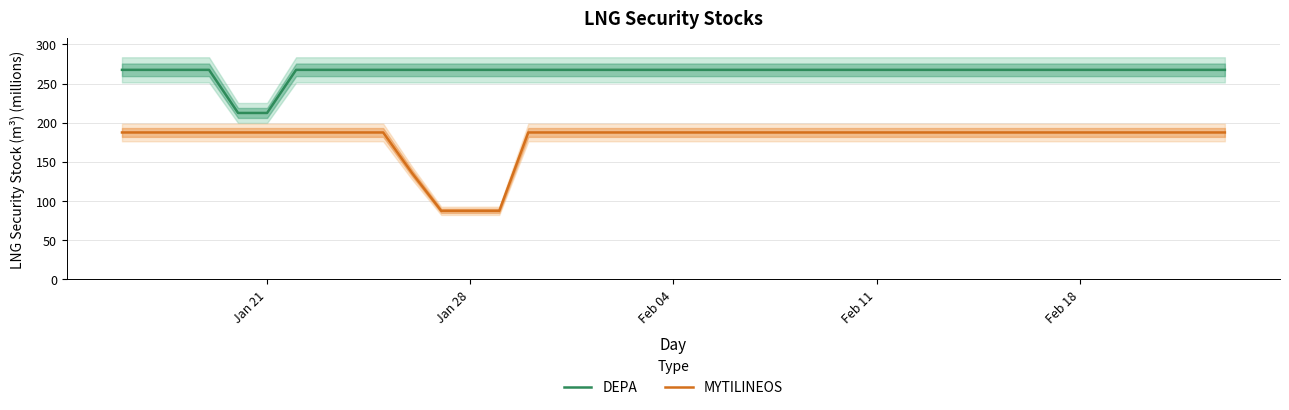

What is the lowest value of the DEPA series?

212.5